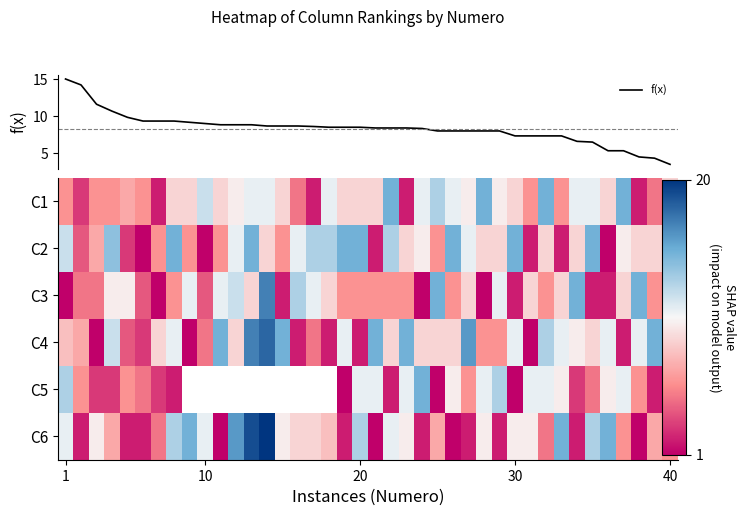

What is the average value of the C6 series?

8.0